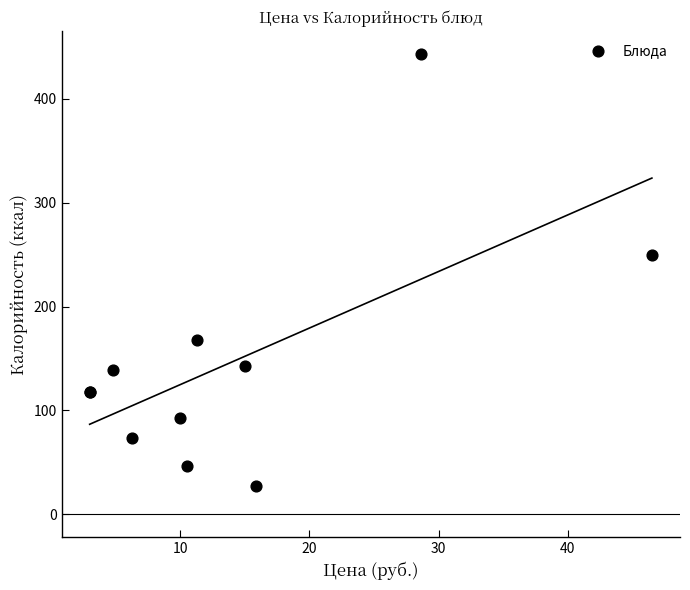

What Y value in the scatter plot is closest to 235?

250.0